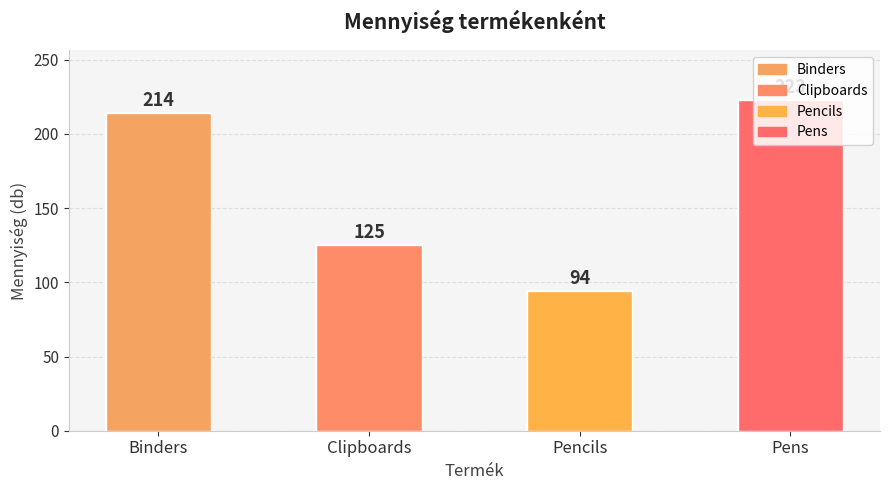

What is the label of the 2nd bar from the left?

Clipboards